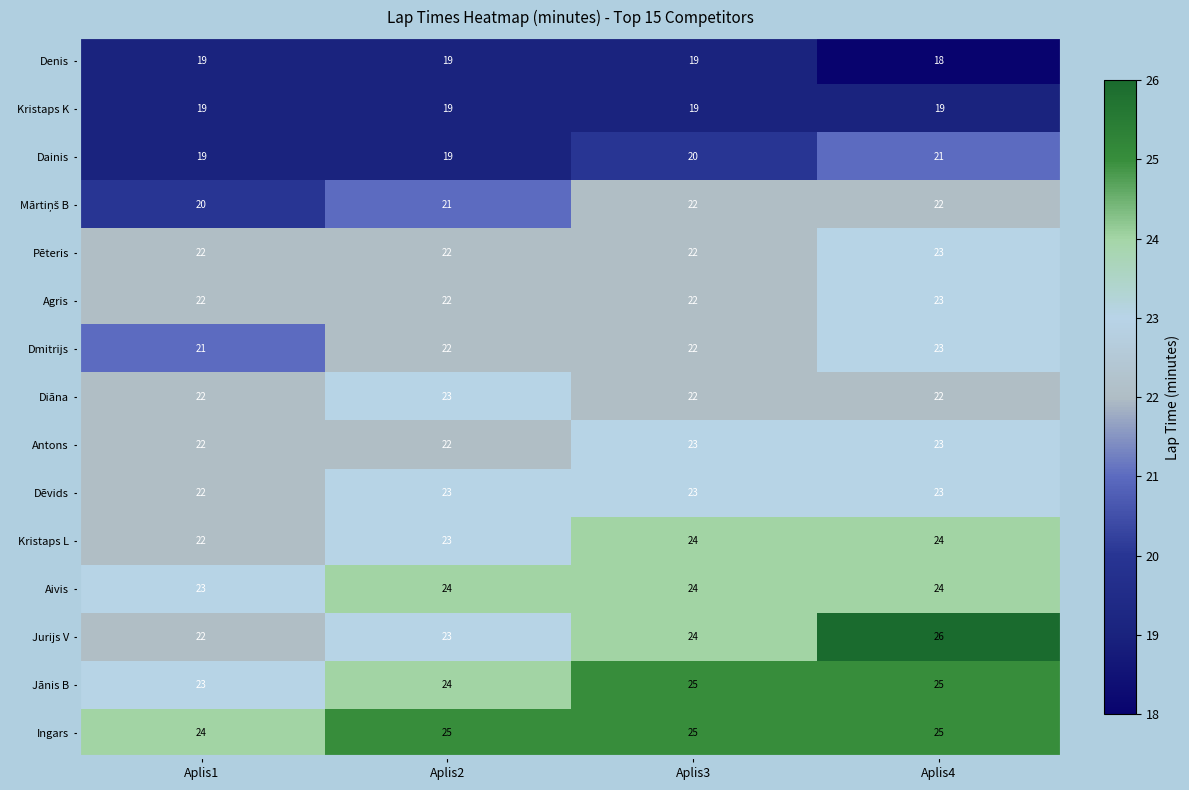

At which label does Dmitrijs reach its peak?

Aplis4